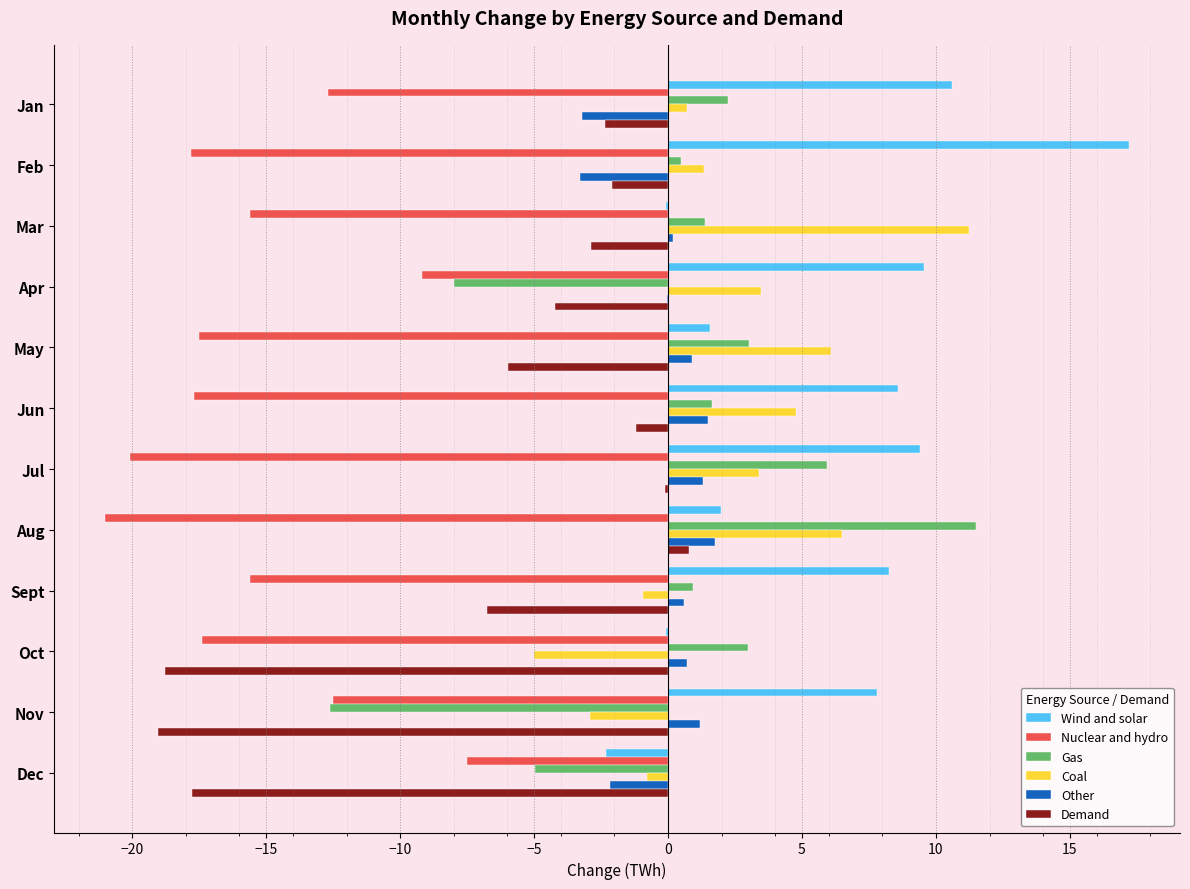

What is the sum of all Wind and solar values?

72.4